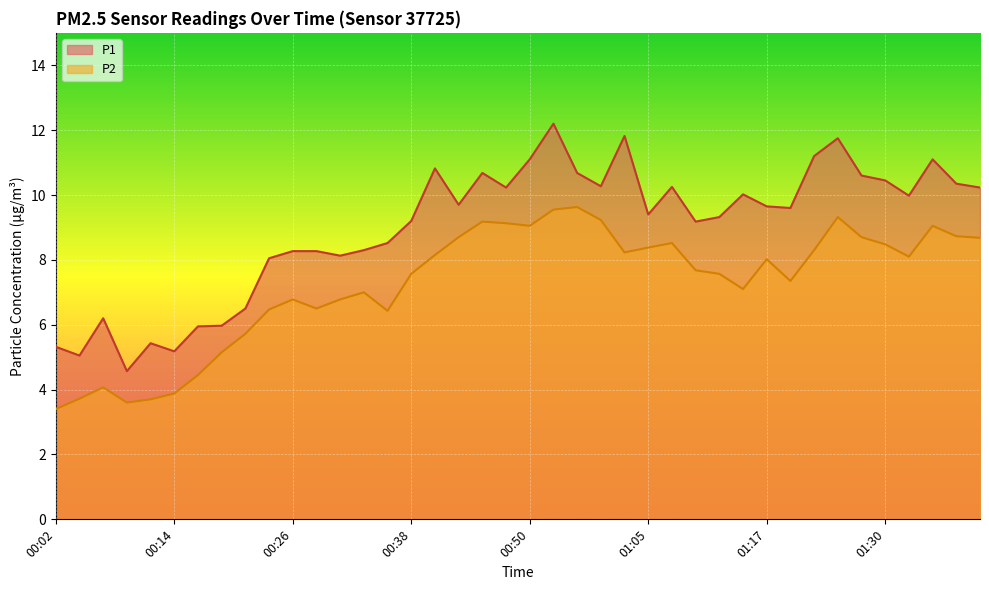

At 00:58, list the series in order from largest to smallest.

P1, P2